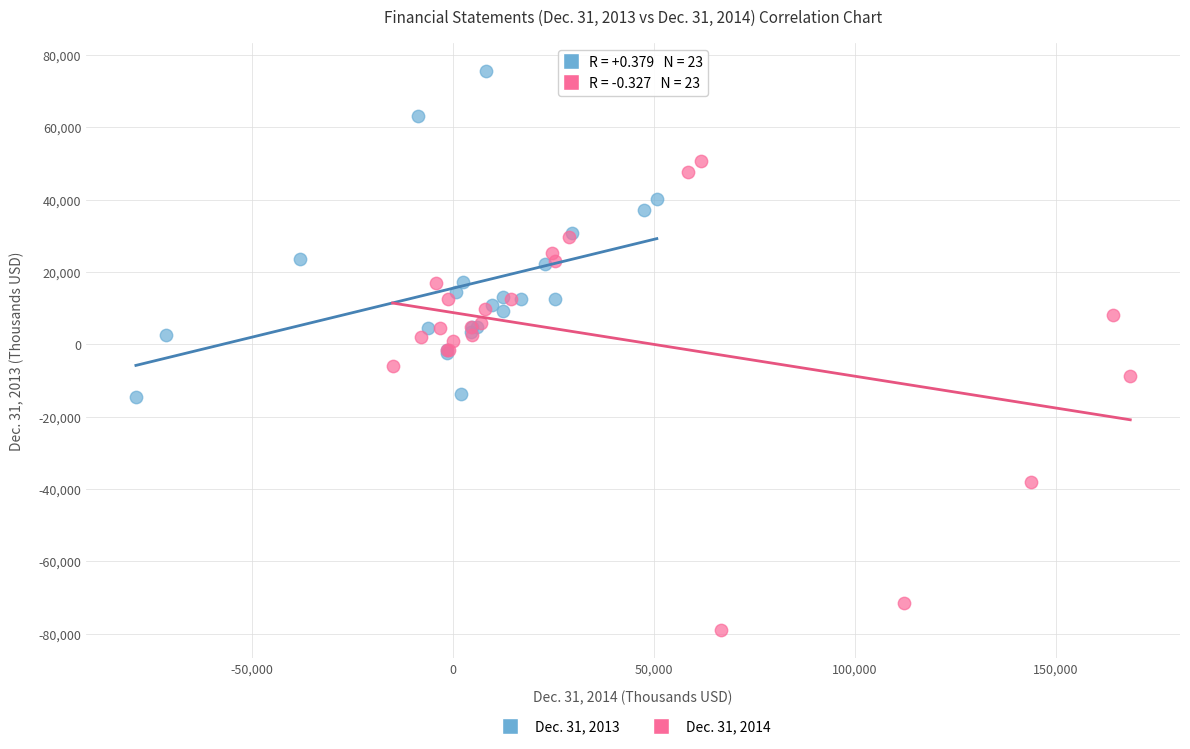

Which series has the widest spread of Y values?

Dec. 31, 2014